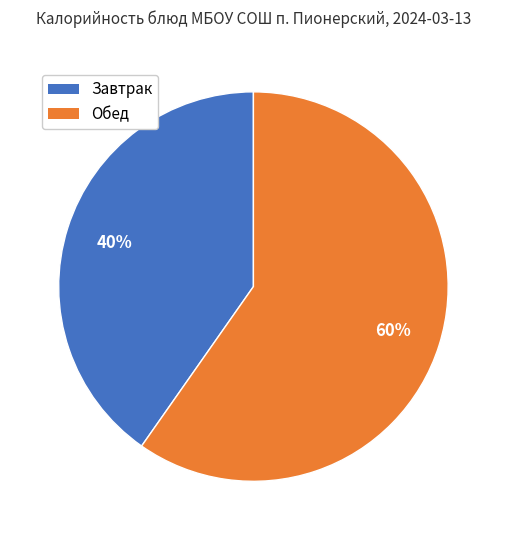

Count the number of slices in the pie.

2